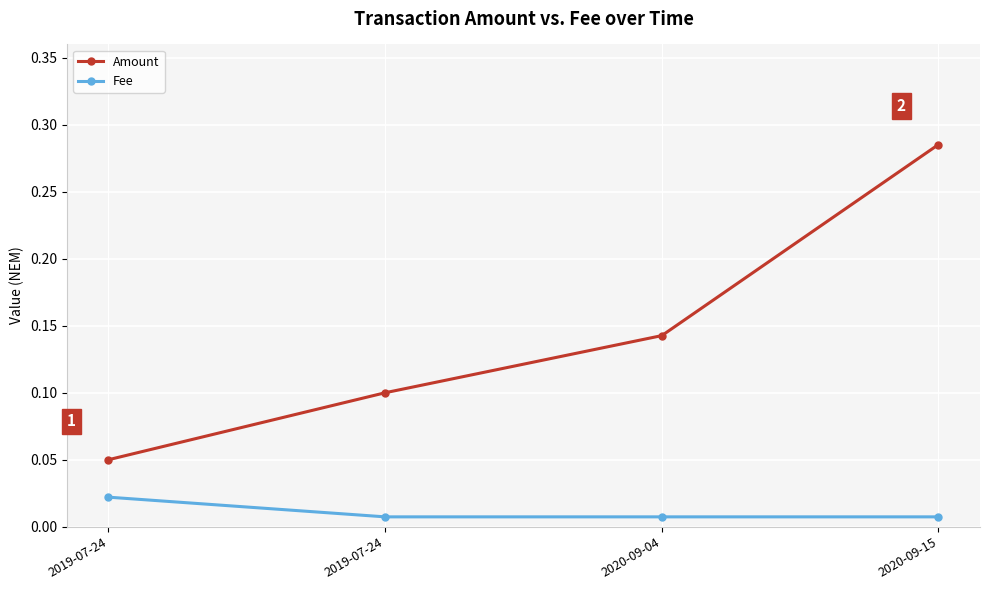

Reading left to right, extract all data points from this chart.

Amount: 0.1	0.1	0.1	0.3
Fee: 0.0	0.0	0.0	0.0